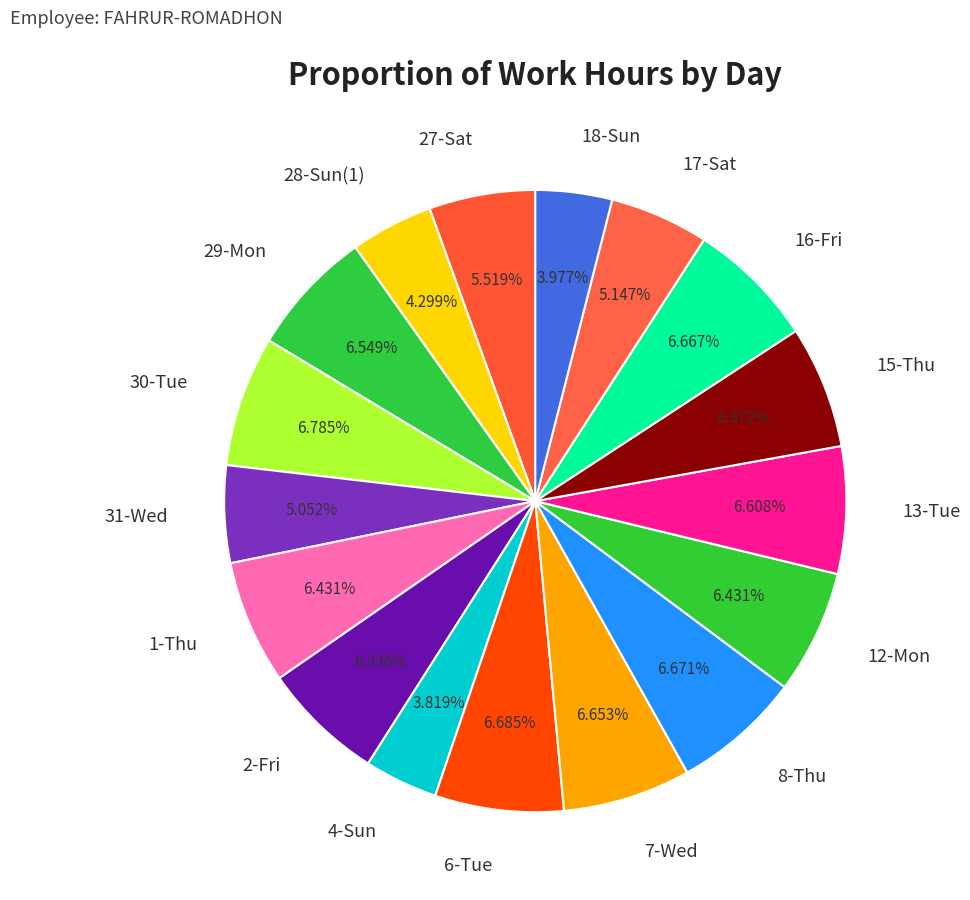

To the nearest percent, what is the average slice percentage?

6%